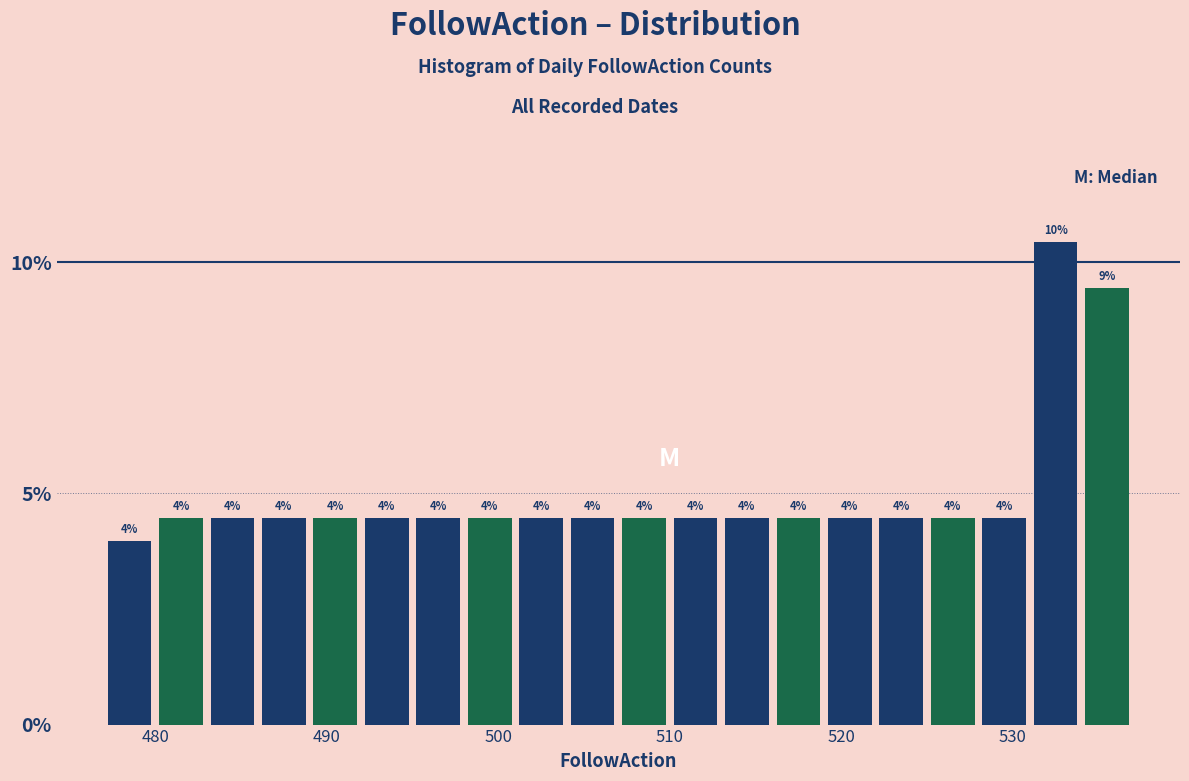

Around what value on the x-axis is the tallest bar? Give the approximate position of its centre, as read against the axis.

533